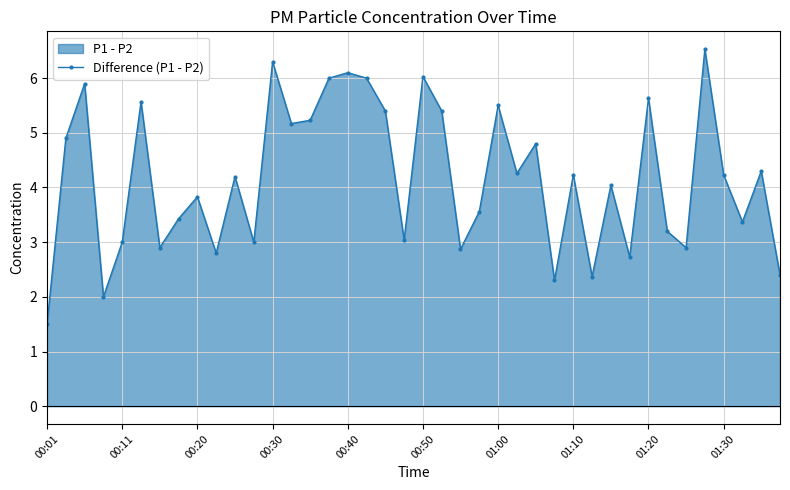

Is it true that the value at 23 is 2.4?

False